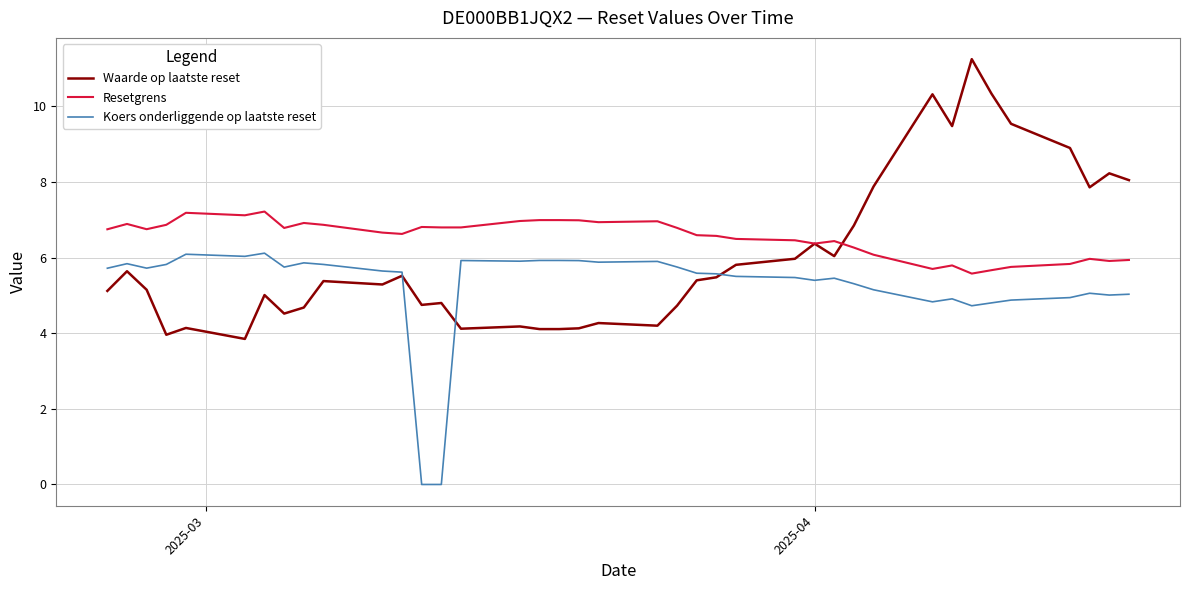

Rank the series by their maximum value, from lowest to highest.

Koers onderliggende op laatste reset, Resetgrens, Waarde op laatste reset